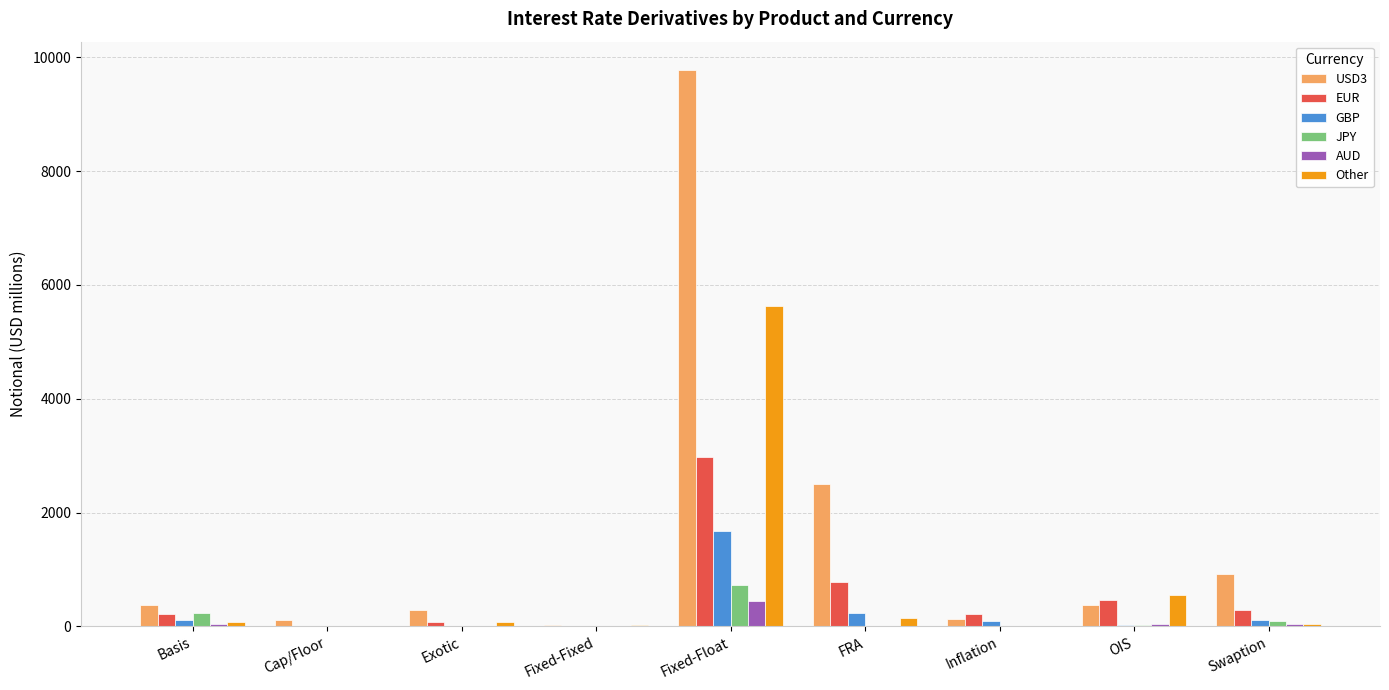

Between Cap/Floor and Exotic, which series saw the biggest shift?

USD3